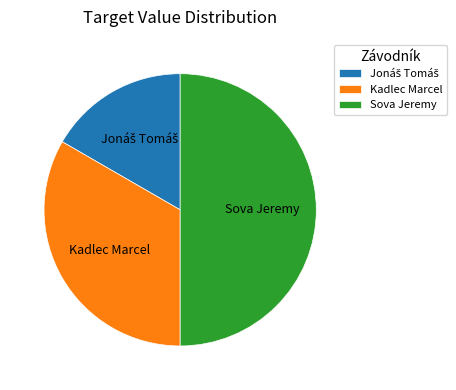

Count the number of slices in the pie.

3